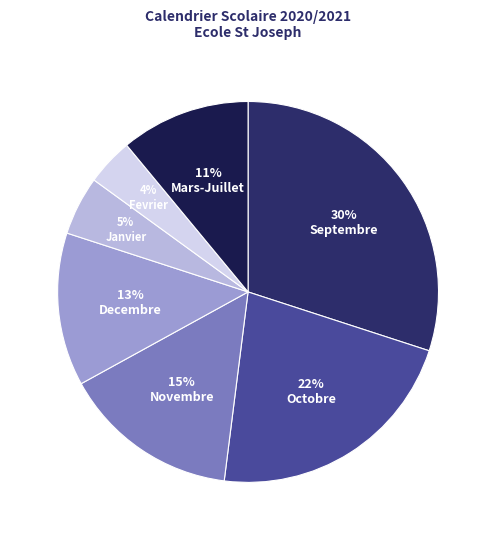

To the nearest percent, what portion does Janvier represent?

5%